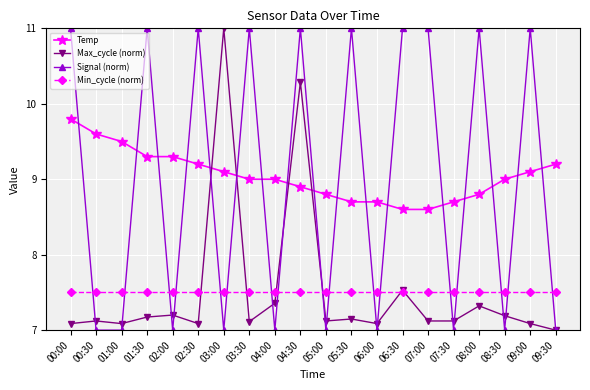

Which category has the highest value in the Temp series?

00:00